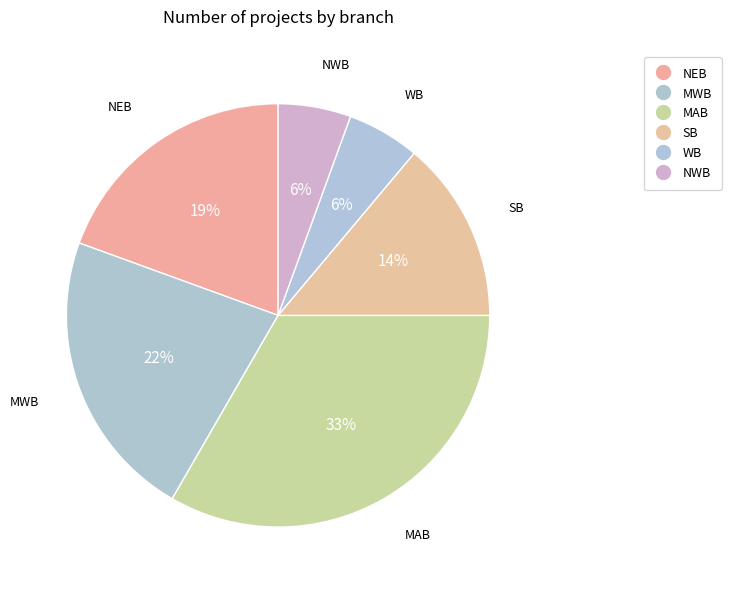

Which category has the biggest portion of the pie?

MAB